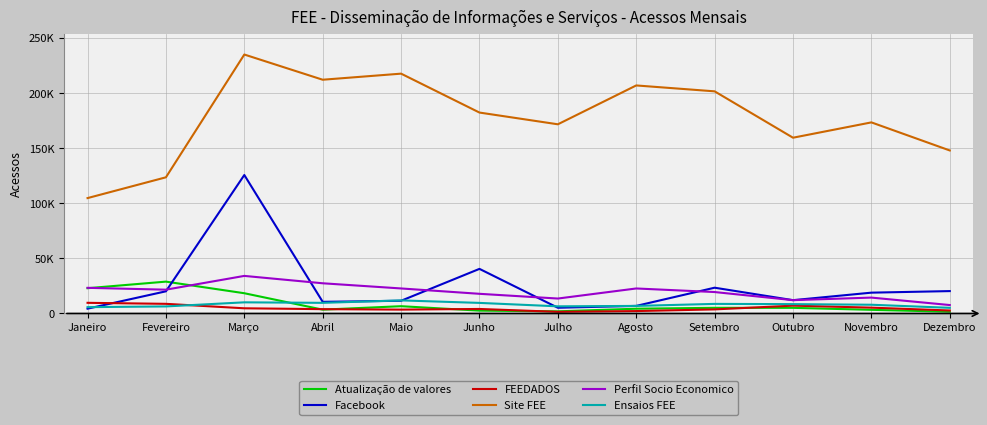

True or false: FEEDADOS and Perfil Socio Economico cross at least once.

False